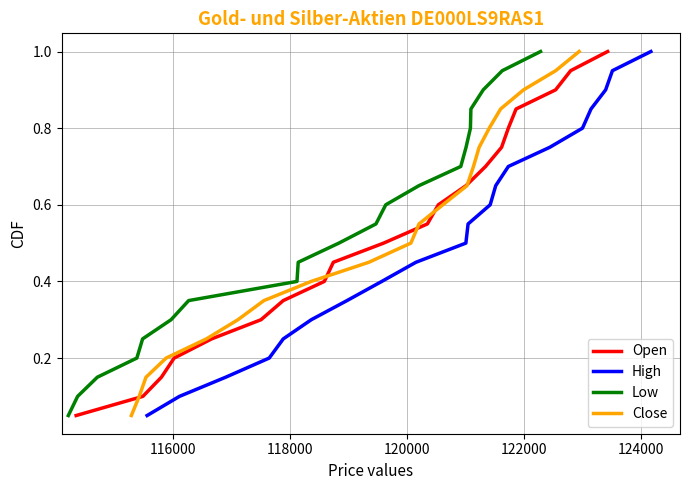

True or false: Low has more than 0 points higher than both neighbors.

False